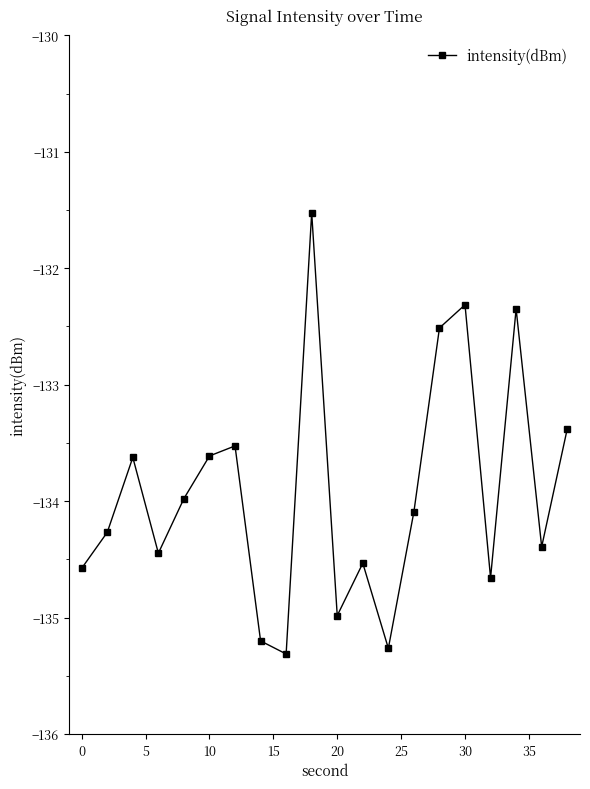

What is the sum of all values?

-2678.5